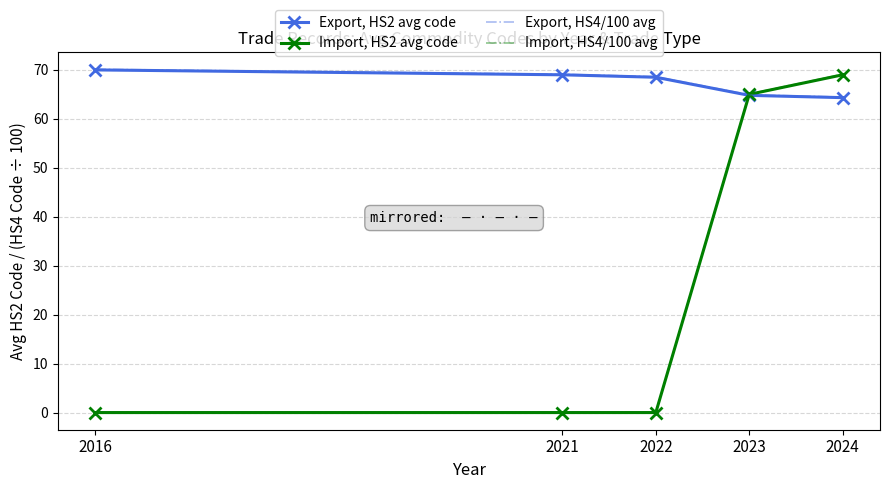

At which label is Import, HS2 avg code closest to 34?

2023